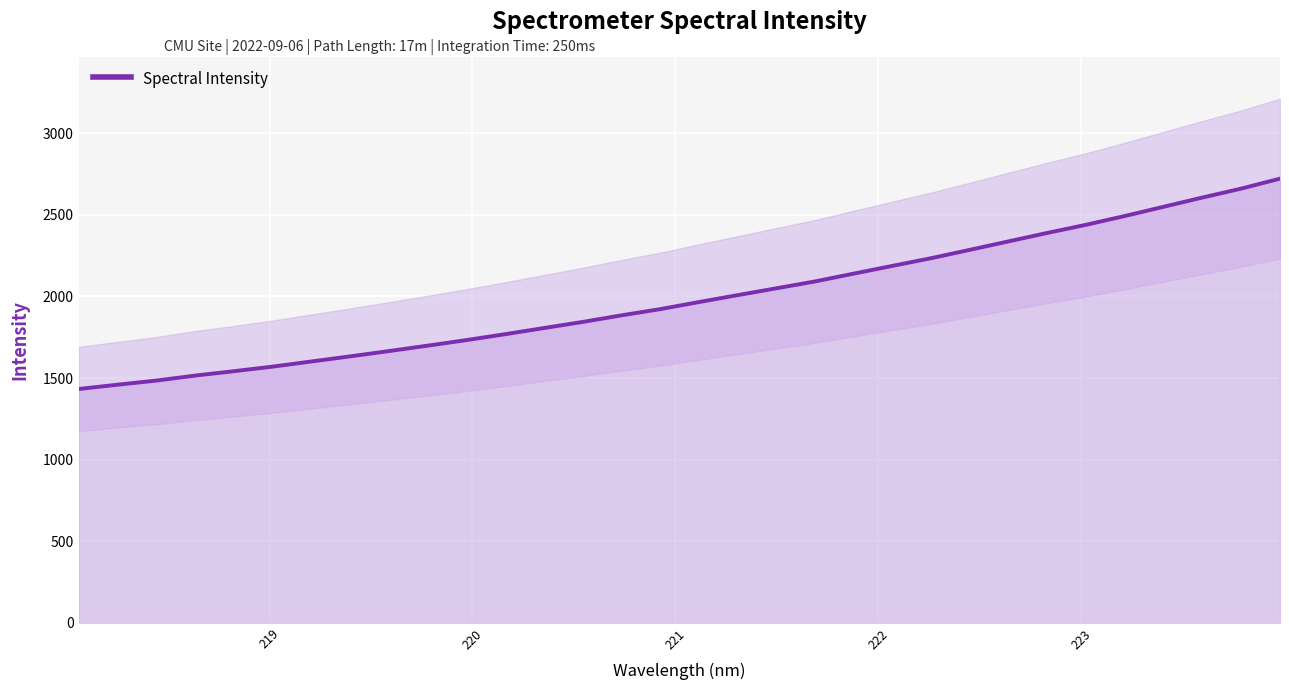

What is the difference between the maximum and minimum values?

1289.2